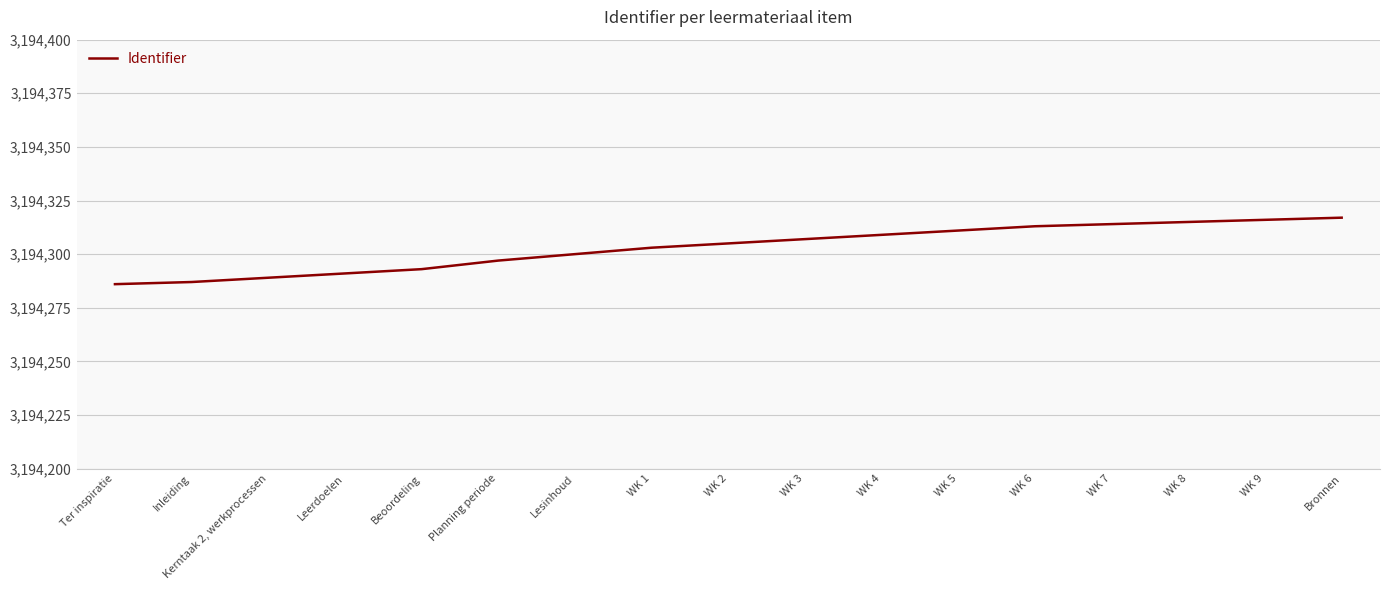

What is the smallest value displayed?

3194286